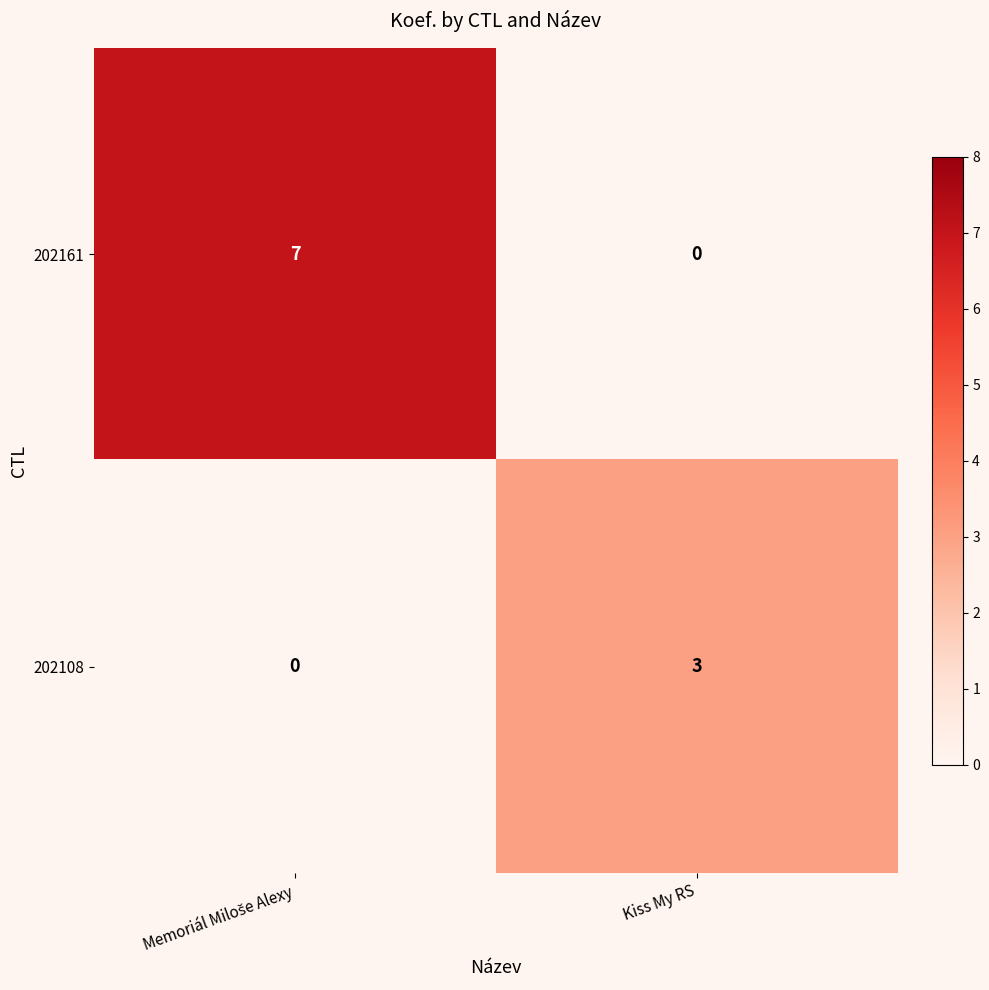

How many values in 202108 are above zero?

1